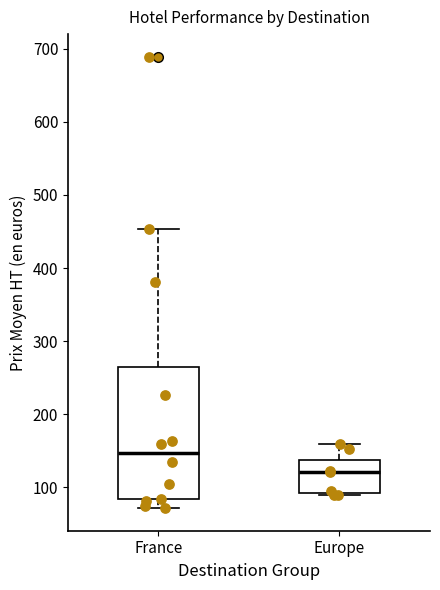

Which box is the tallest, from its lower edge to its upper edge?

France